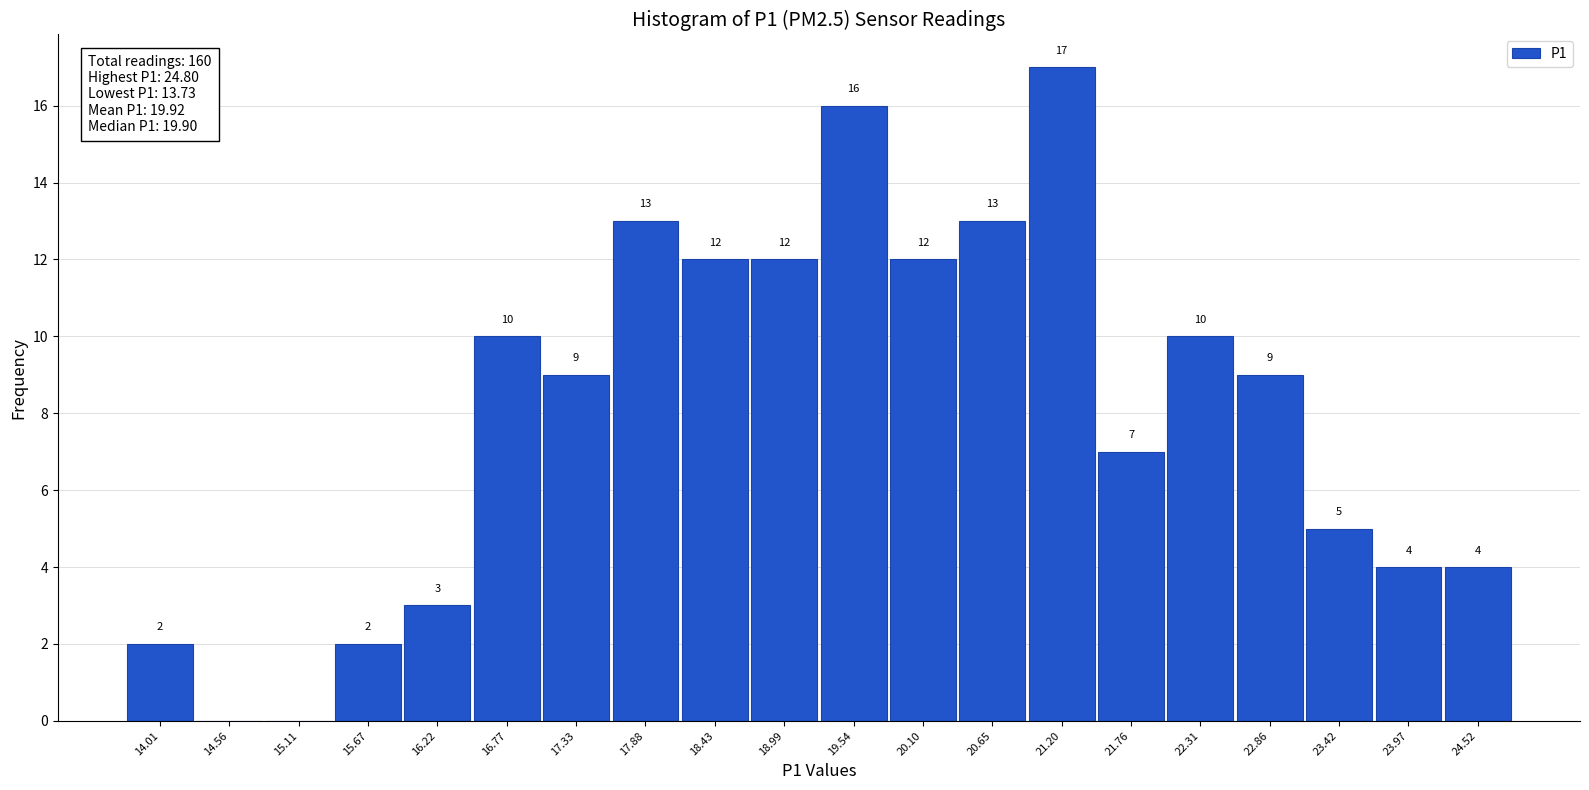

Which range on the x-axis has the tallest bar?

20.9 to 21.5